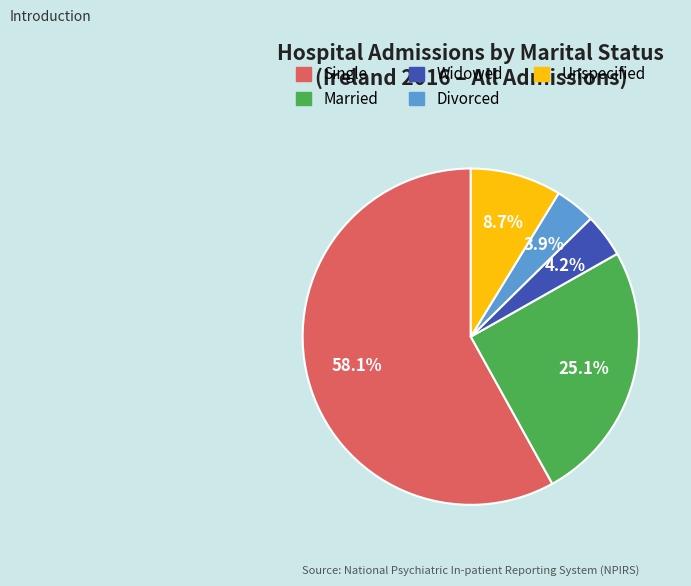

True or false: Widowed accounts for 4% of the total.

True